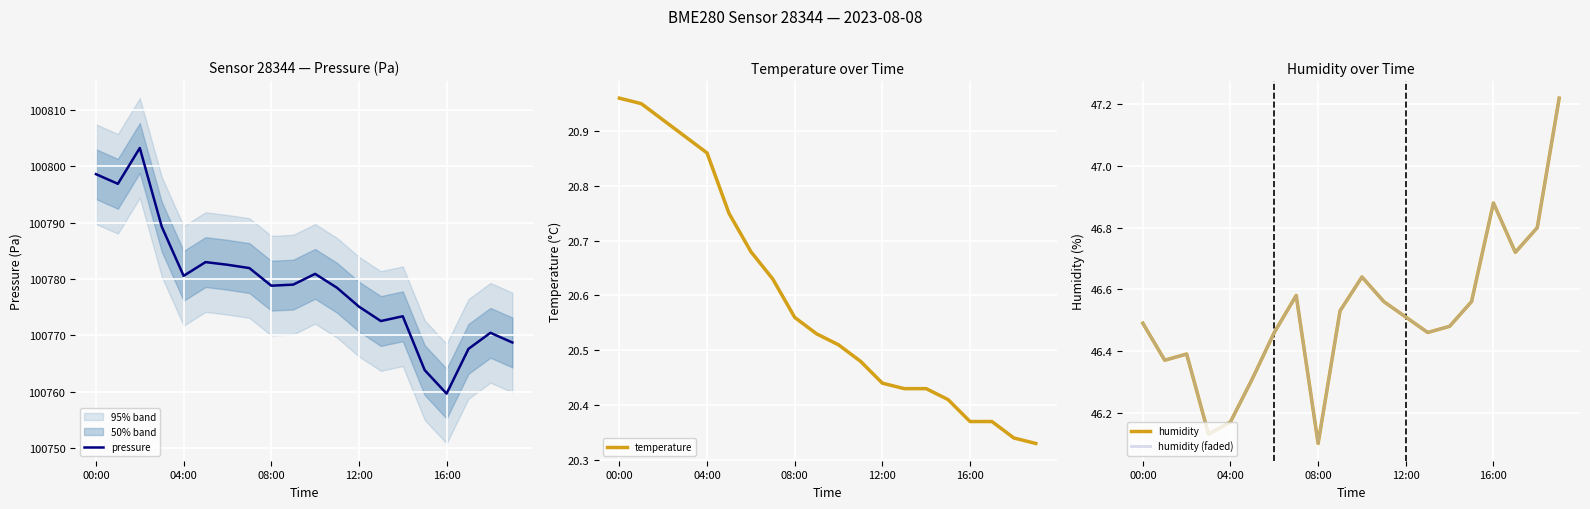

How many values in the pressure series are below 100779?

10